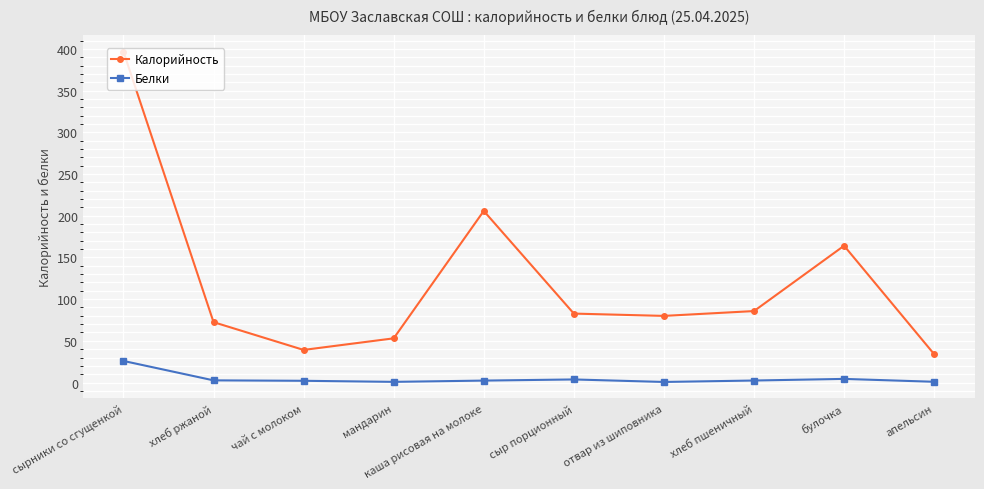

What is the total value across all series at чай с молоком?

41.2